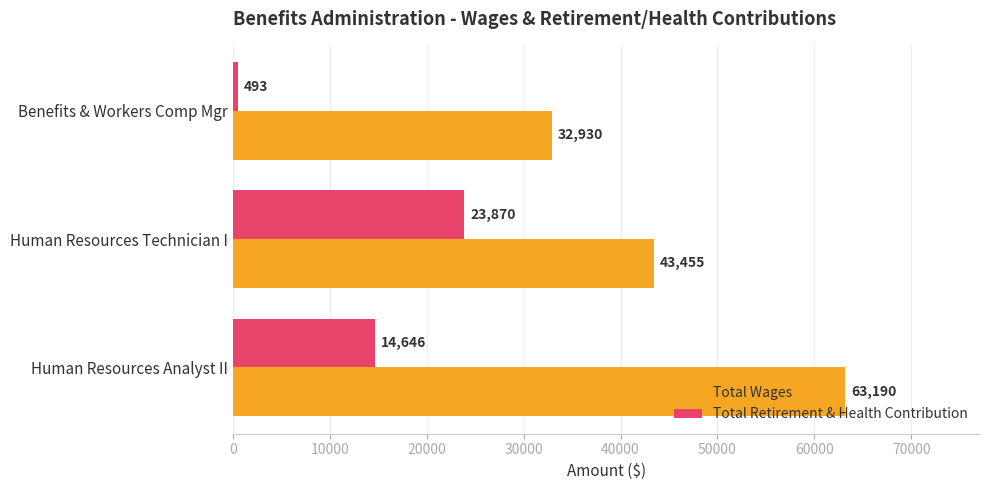

At which category is the sum across all series the highest?

Human Resources Analyst II